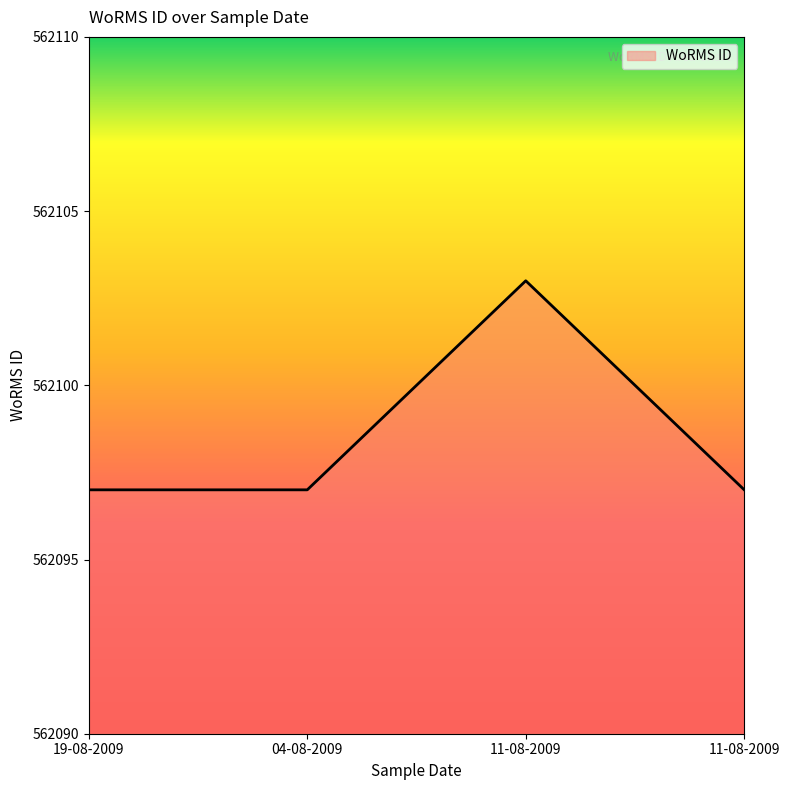

List the labels in order of value, largest first.

11-08-2009, 19-08-2009, 04-08-2009, 11-08-2009